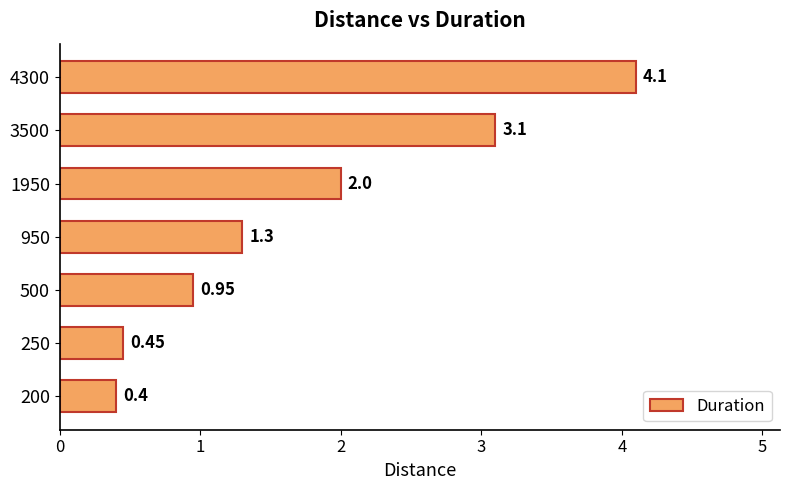

How many bars are there in total?

7